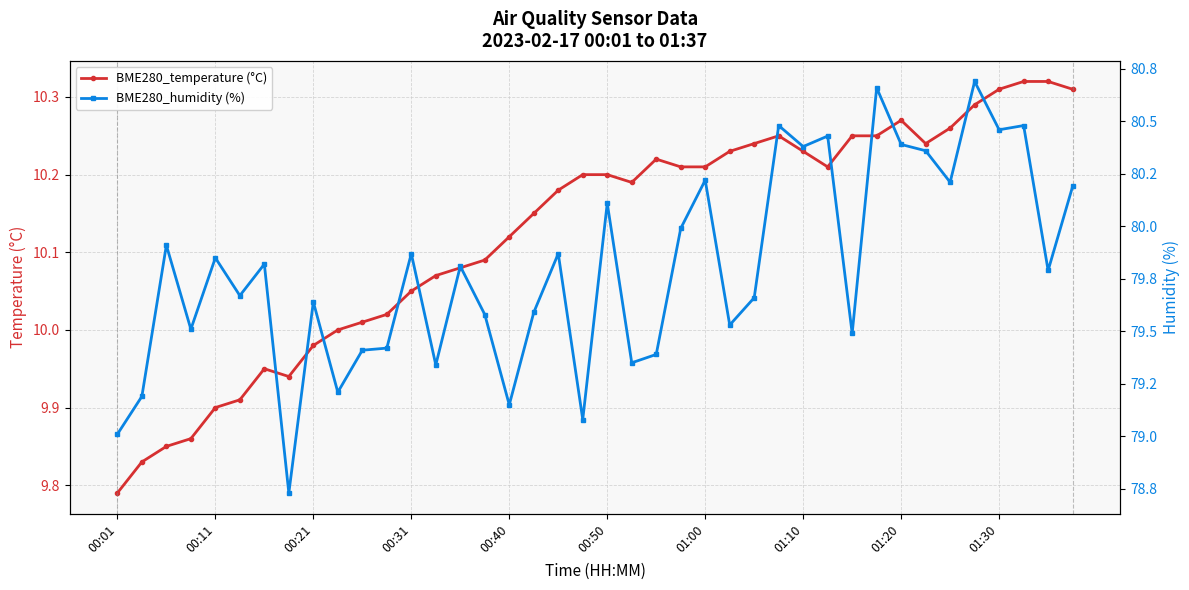

True or false: BME280_temperature (°C) has more than 2 interior local peaks.

True